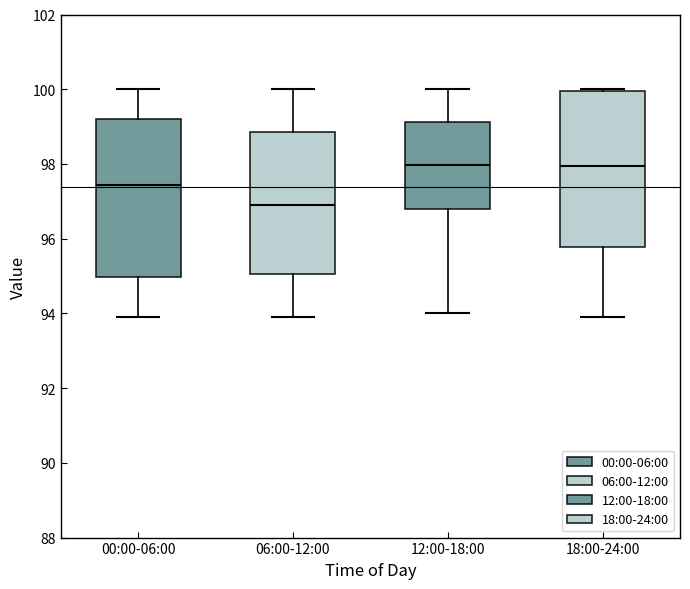

Where does the median line of the box for 18:00-24:00 sit on the y-axis? The values are not printed on the chart, so give them approximately, as read against the axis.

98.0